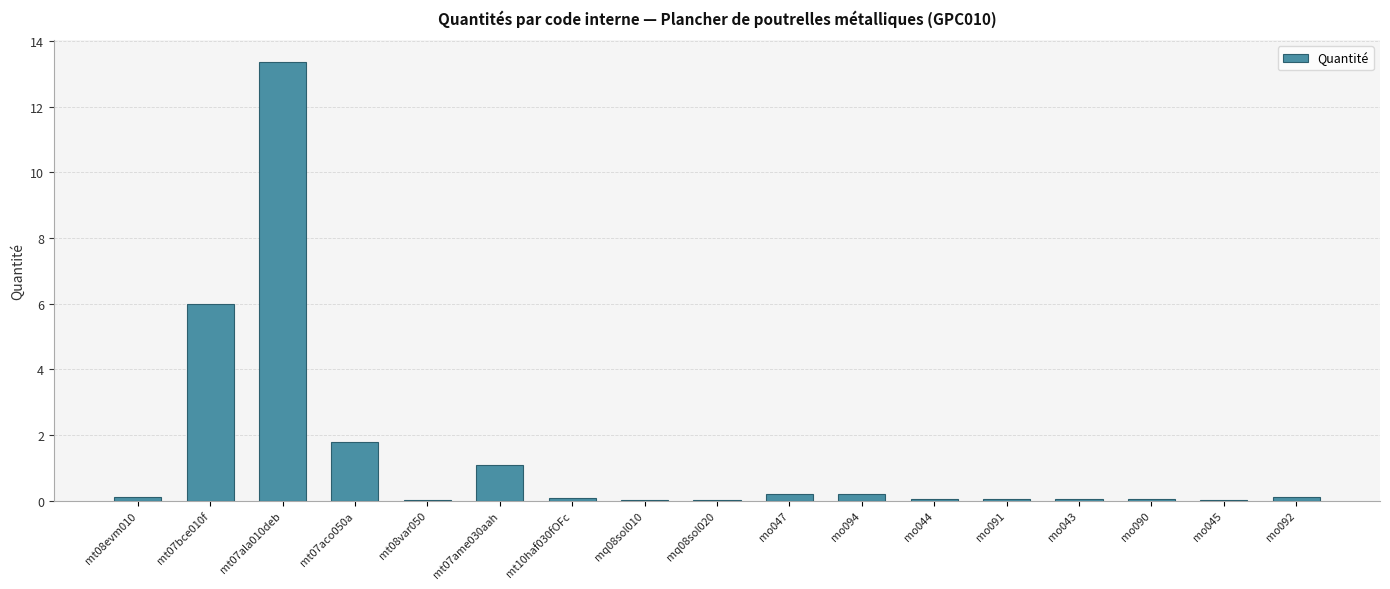

Which category has the highest value across all series?

mt07ala010deb